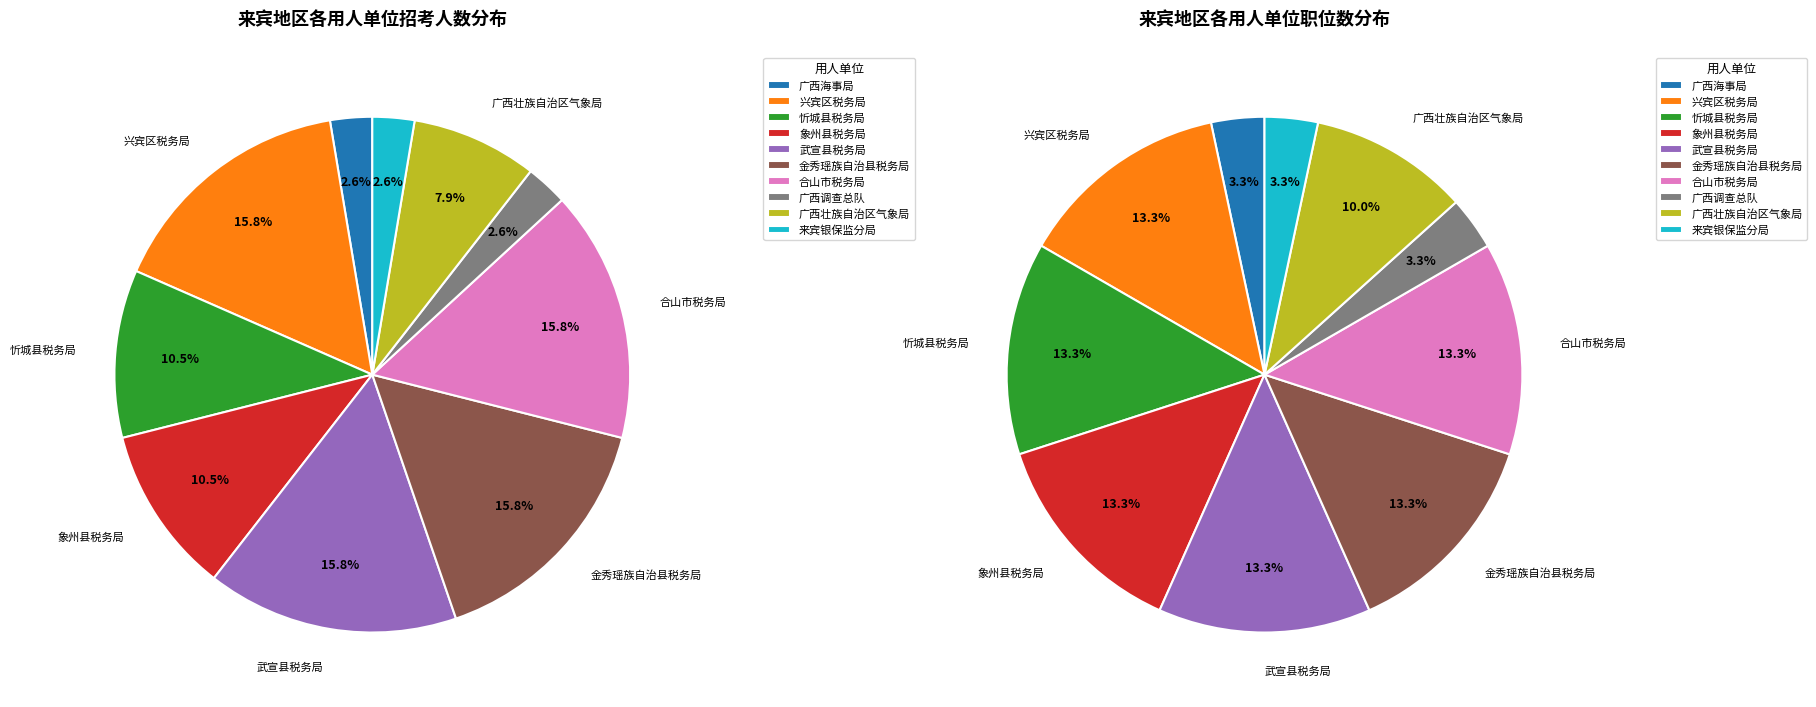

Do 广西海事局 and 广西壮族自治区气象局 together represent more than half of the pie?

No